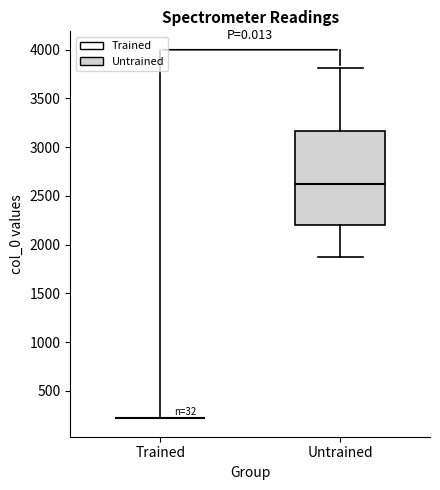

Comparing the boxes themselves (not the whiskers), which one is the tallest?

Untrained